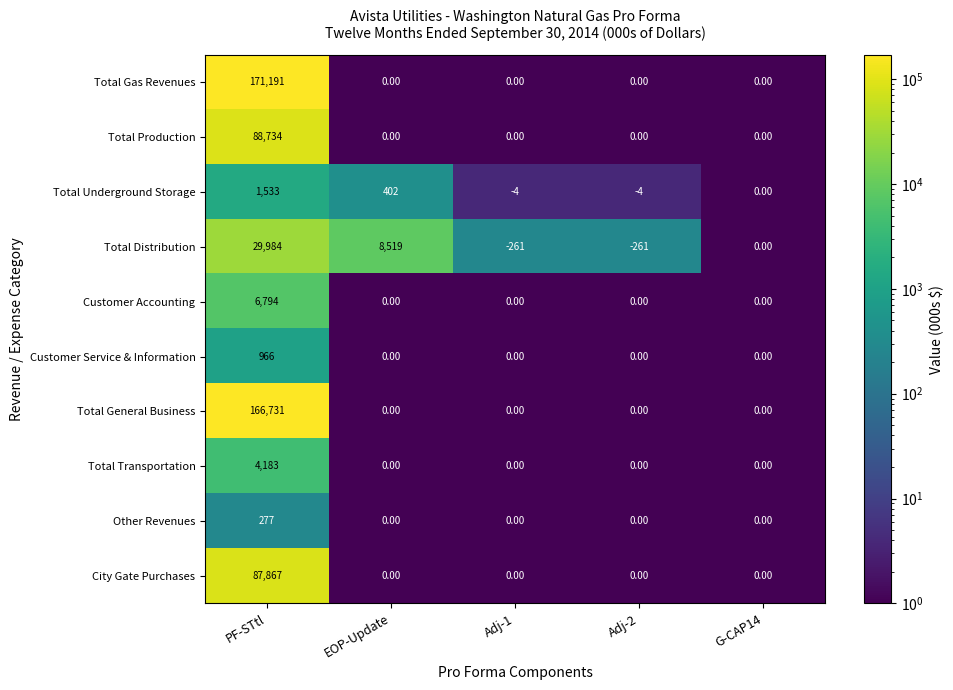

What is the difference between the second highest and minimum values in the Total Underground Storage series?

406